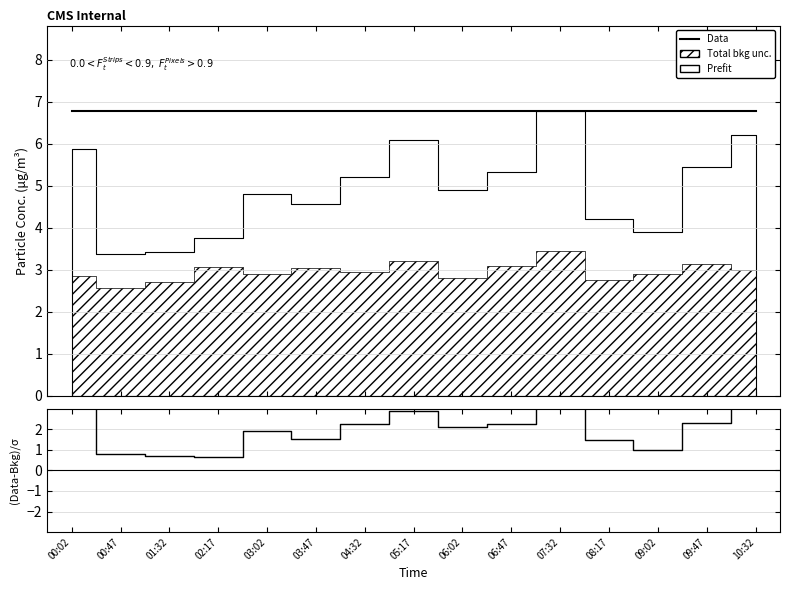

True or false: Data and (Data-Bkg)/σ intersect in this chart.

False